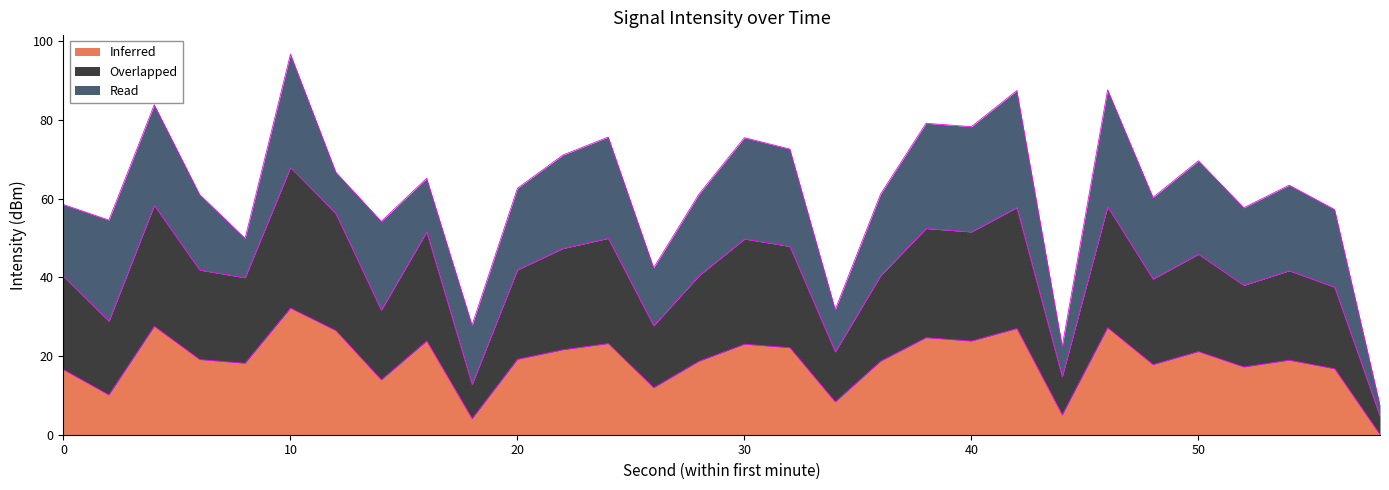

Which category has the highest value in the Inferred series?

10